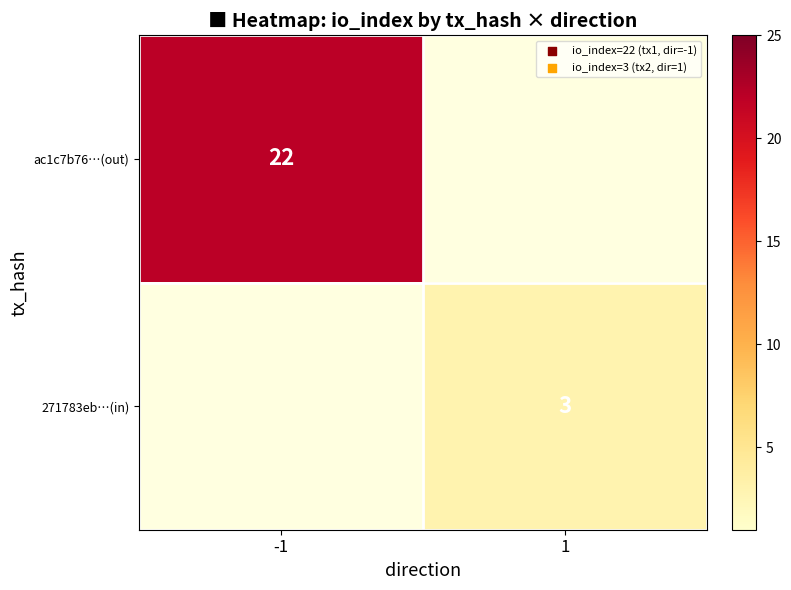

Between 1 and -1, which is larger?

-1